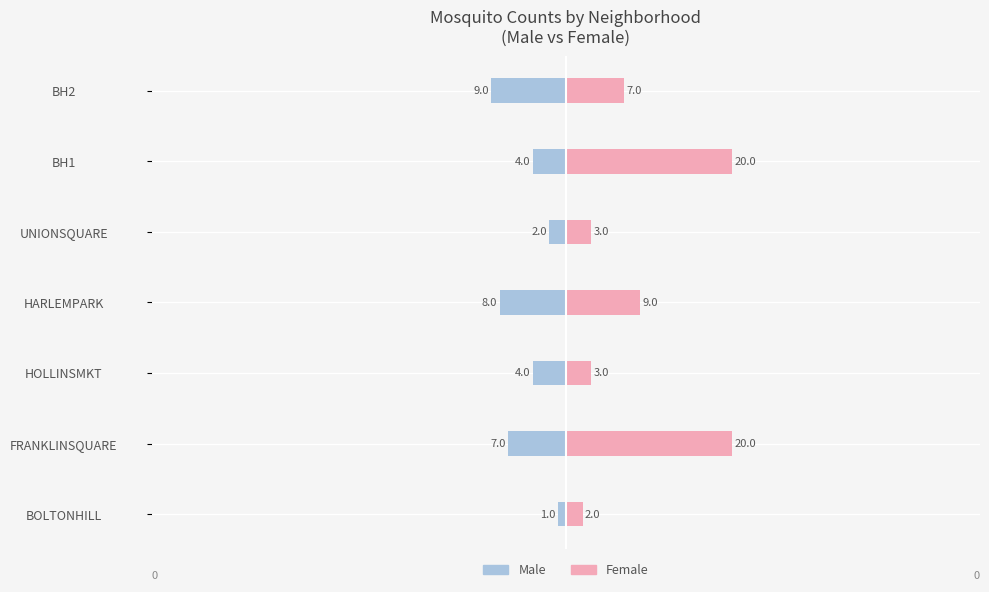

Which series has the largest total across all categories?

Female